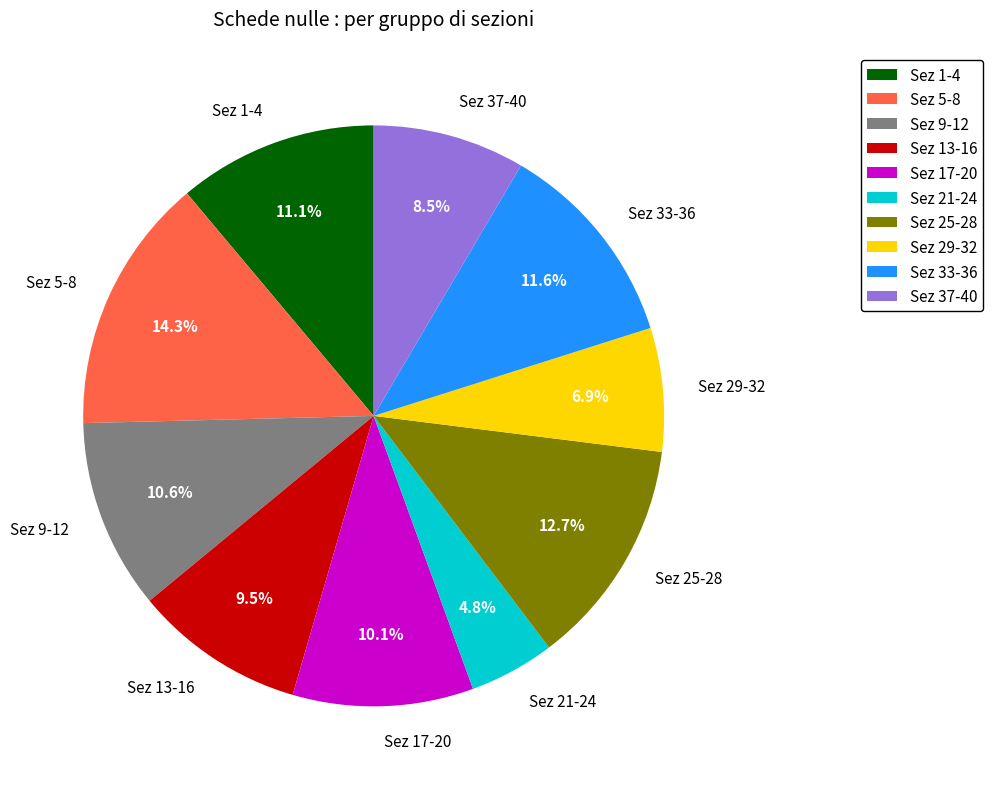

Which has a higher value, Sez 29-32 or Sez 33-36?

Sez 33-36